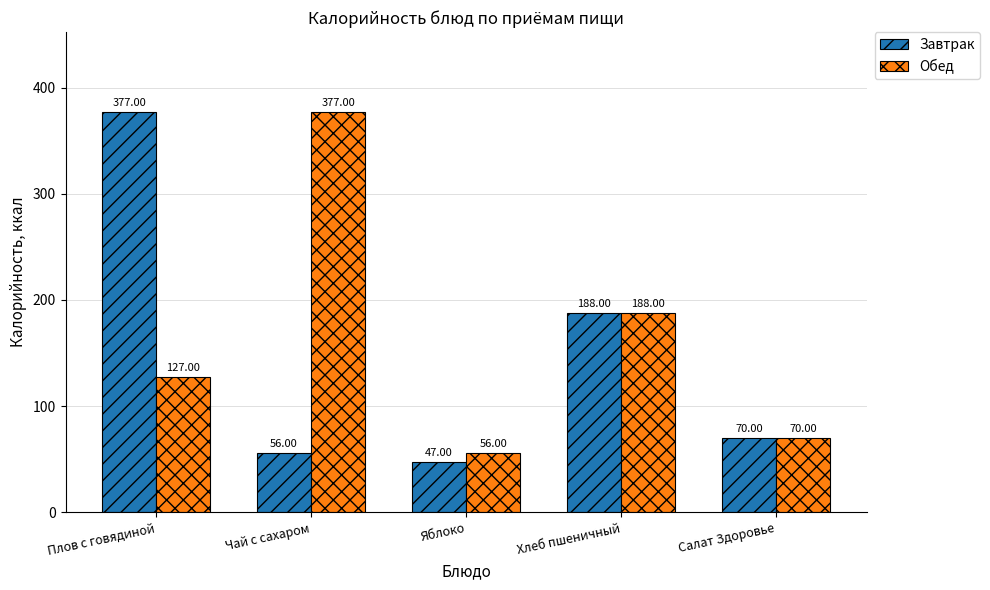

What is the label of the 4th bar from the left?

Хлеб пшеничный